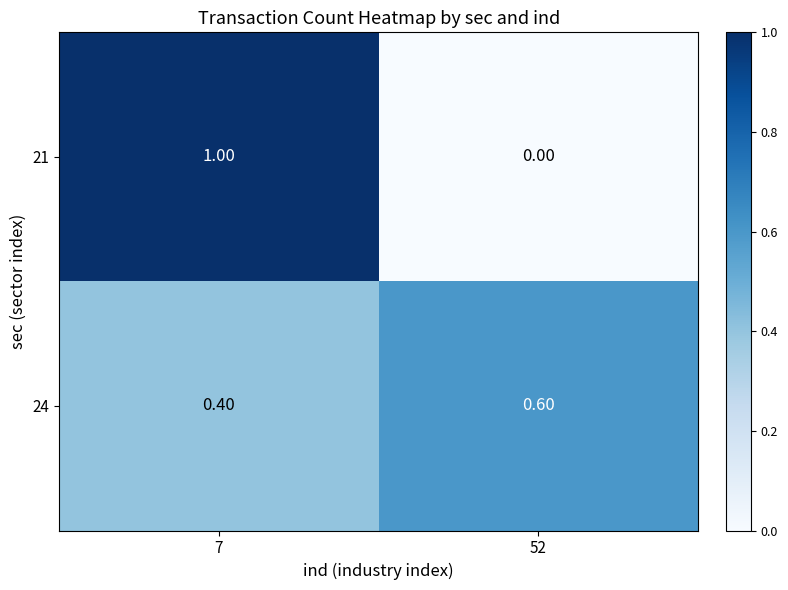

At how many categories does at least one series exceed 0?

2